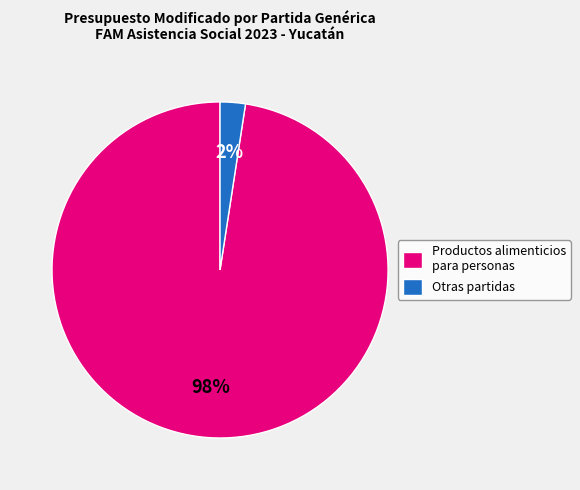

How many slices are in this pie chart?

2